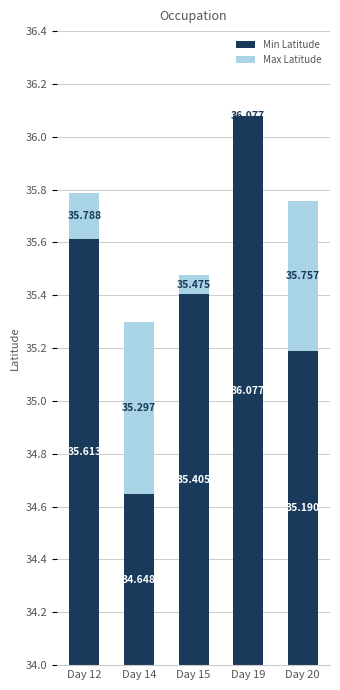

Which series has the largest total across all categories?

Min Latitude